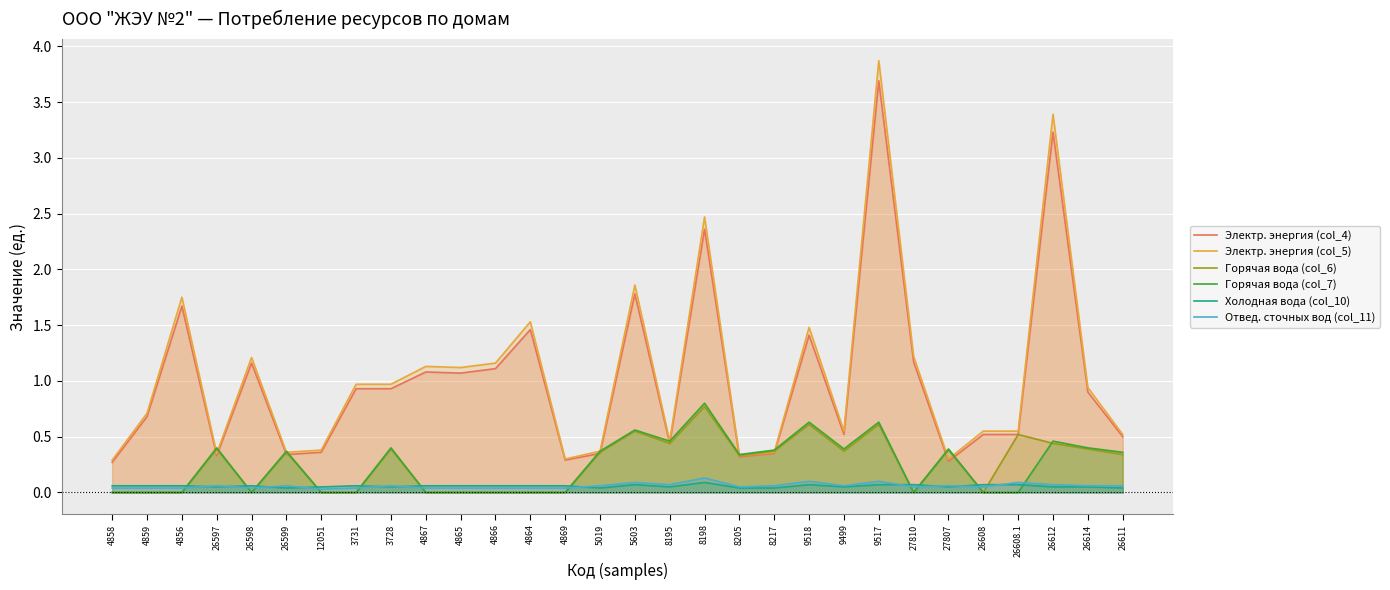

List the series in order of their peak value, highest first.

Электр. энергия (col_5), Электр. энергия (col_4), Горячая вода (col_7), Горячая вода (col_6), Отвед. сточных вод (col_11), Холодная вода (col_10)